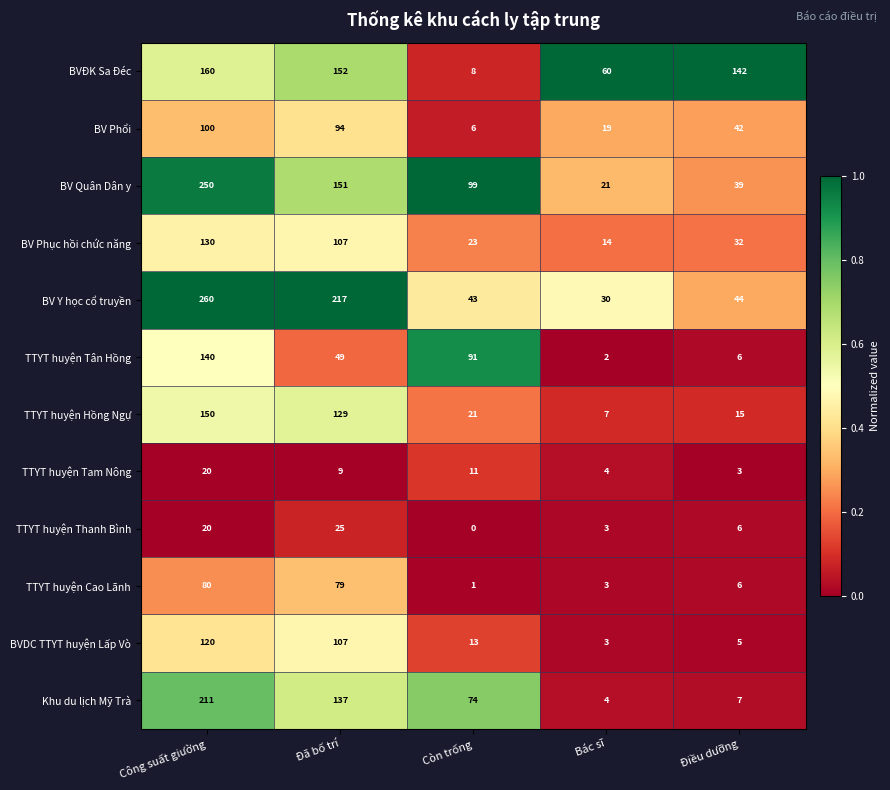

Which series has the largest range (max minus min)?

BV Y học cổ truyền